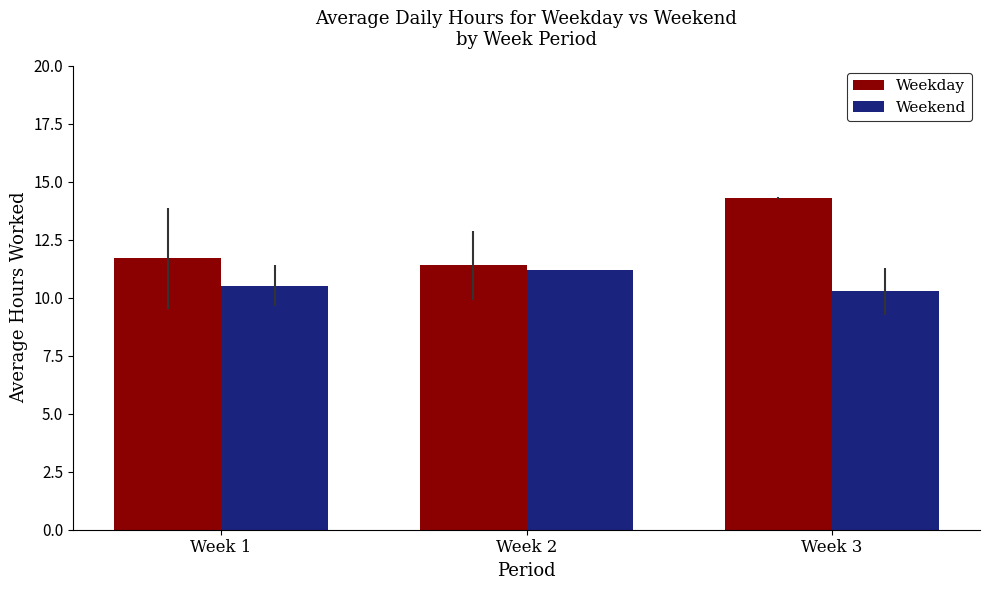

The Weekend series shows 10.3 at Week 3. True or false?

True